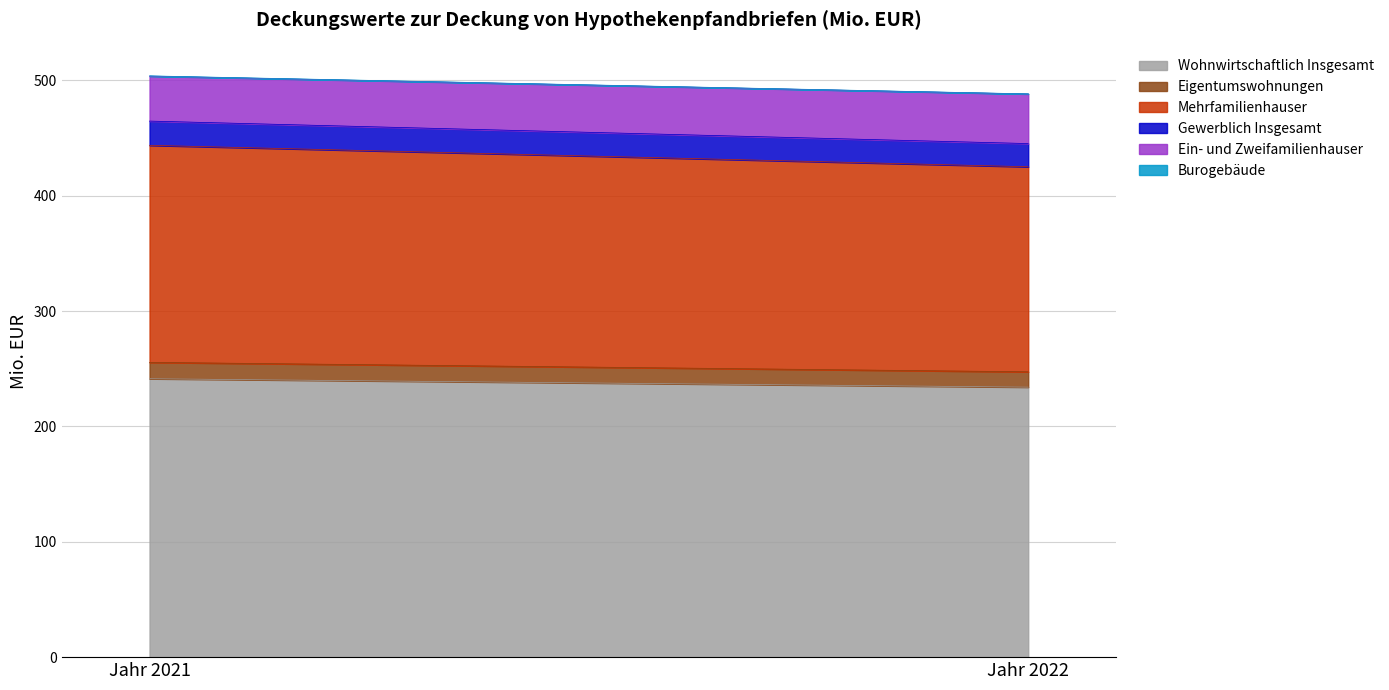

What is the difference between the highest and lowest values at Jahr 2021?

241.2